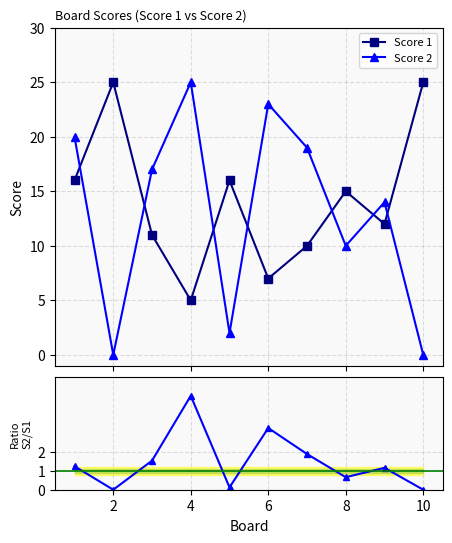

In Score 1, how many points are higher than both neighbors (excluding endpoints)?

3